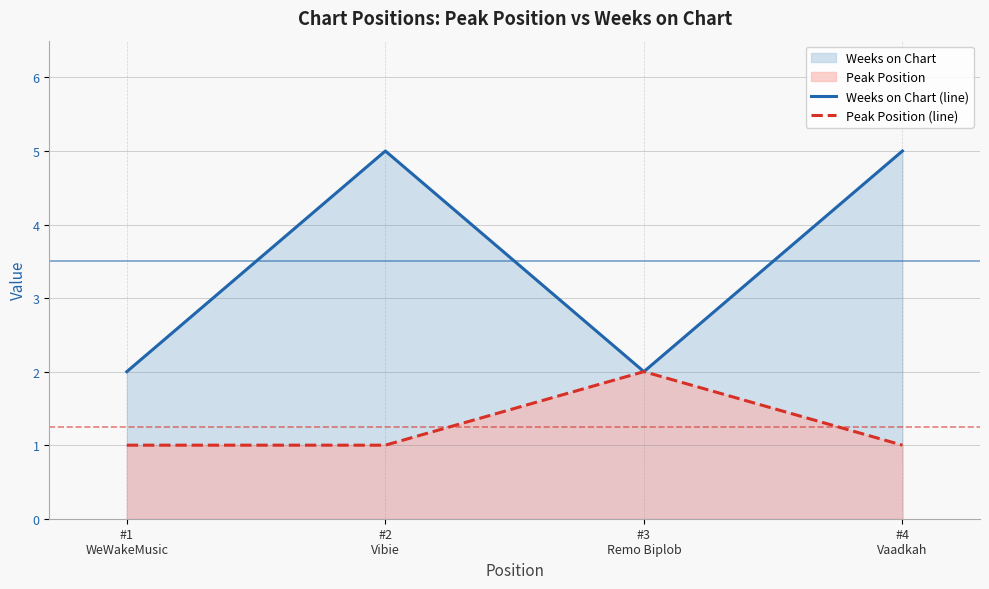

List the labels in order of Weeks on Chart (line) value, smallest first.

#1
WeWakeMusic, #3
Remo Biplob, #2
Vibie, #4
Vaadkah